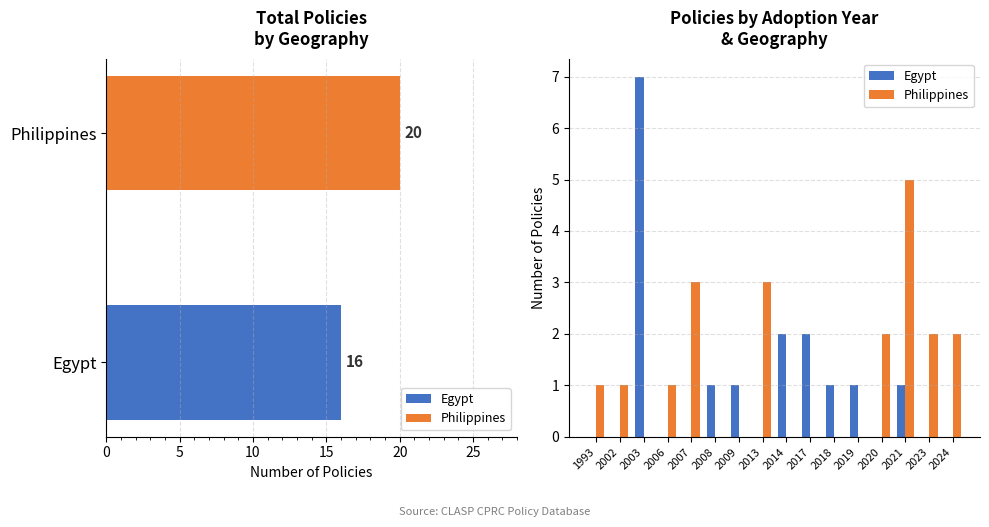

What is the total value across all series at 2019?

1